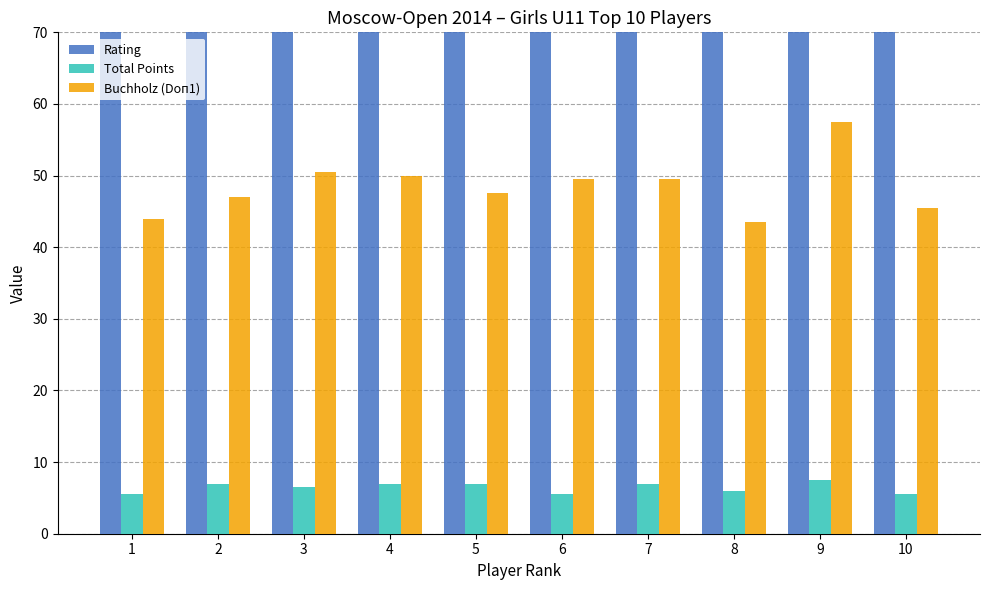

The Total Points series shows 1.3 at 10. True or false?

False